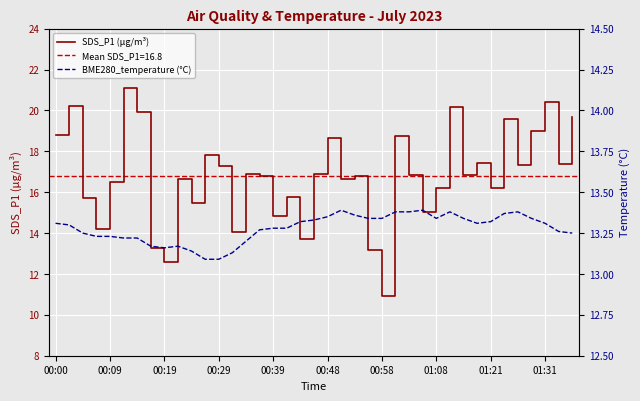

After their last crossing, which series has the higher values: BME280_temperature (°C) or SDS_P1 (µg/m³)?

SDS_P1 (µg/m³)